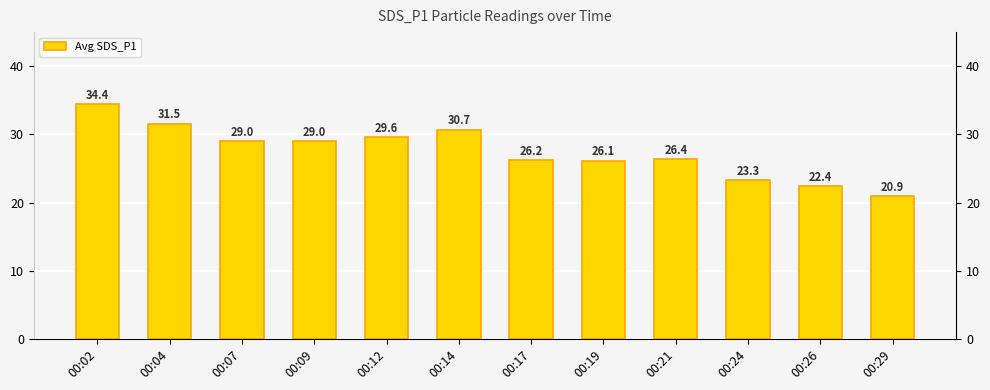

Which has a higher value, 00:24 or 00:29?

00:24